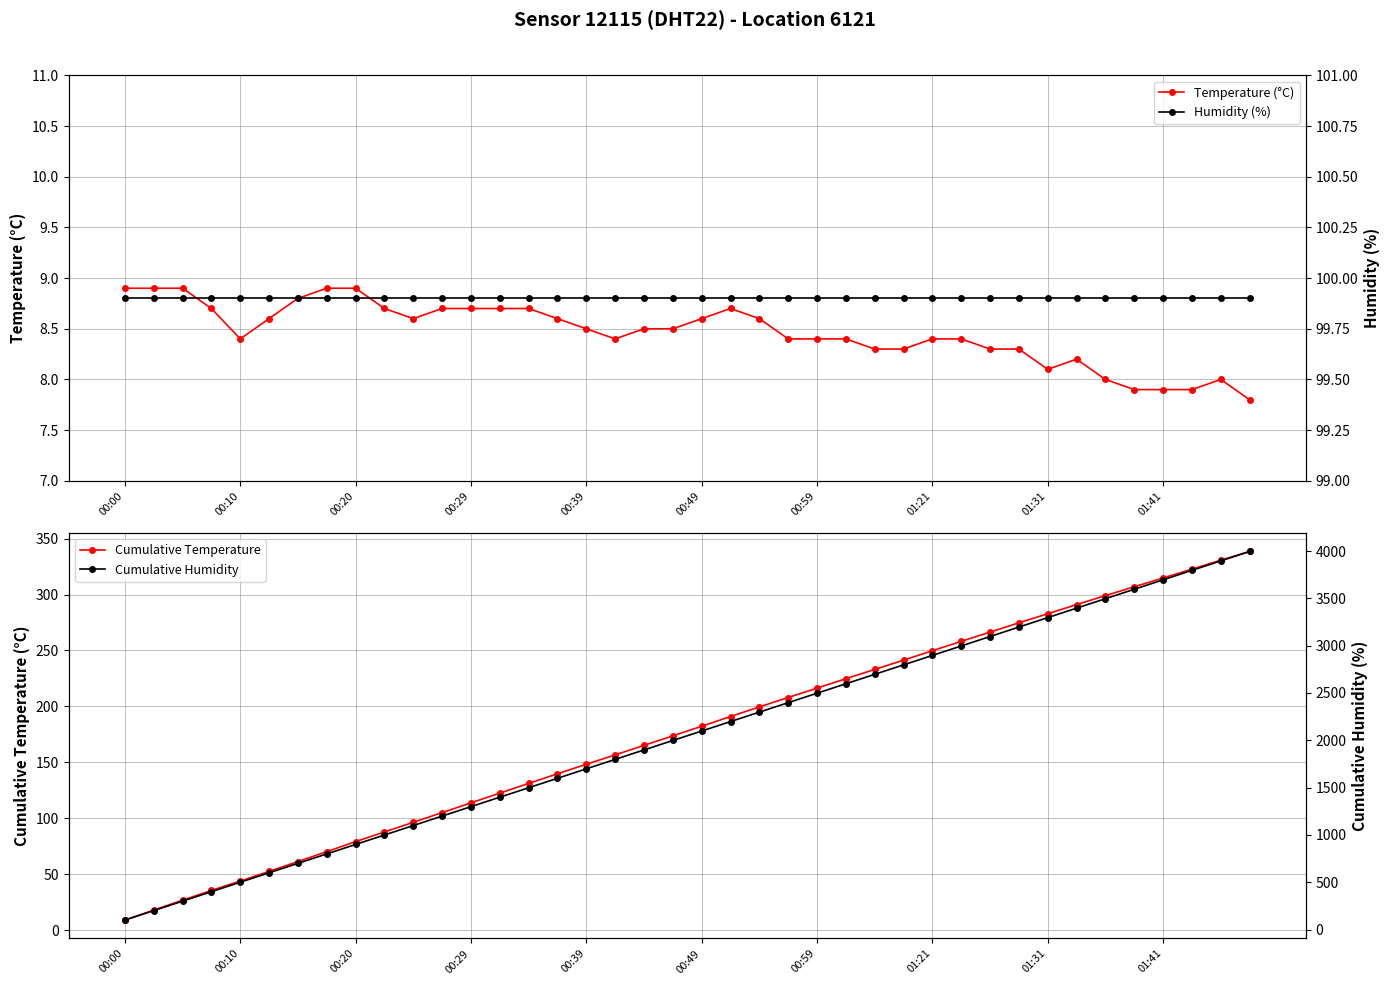

True or false: Temperature (°C) has more than 0 interior local peaks.

True